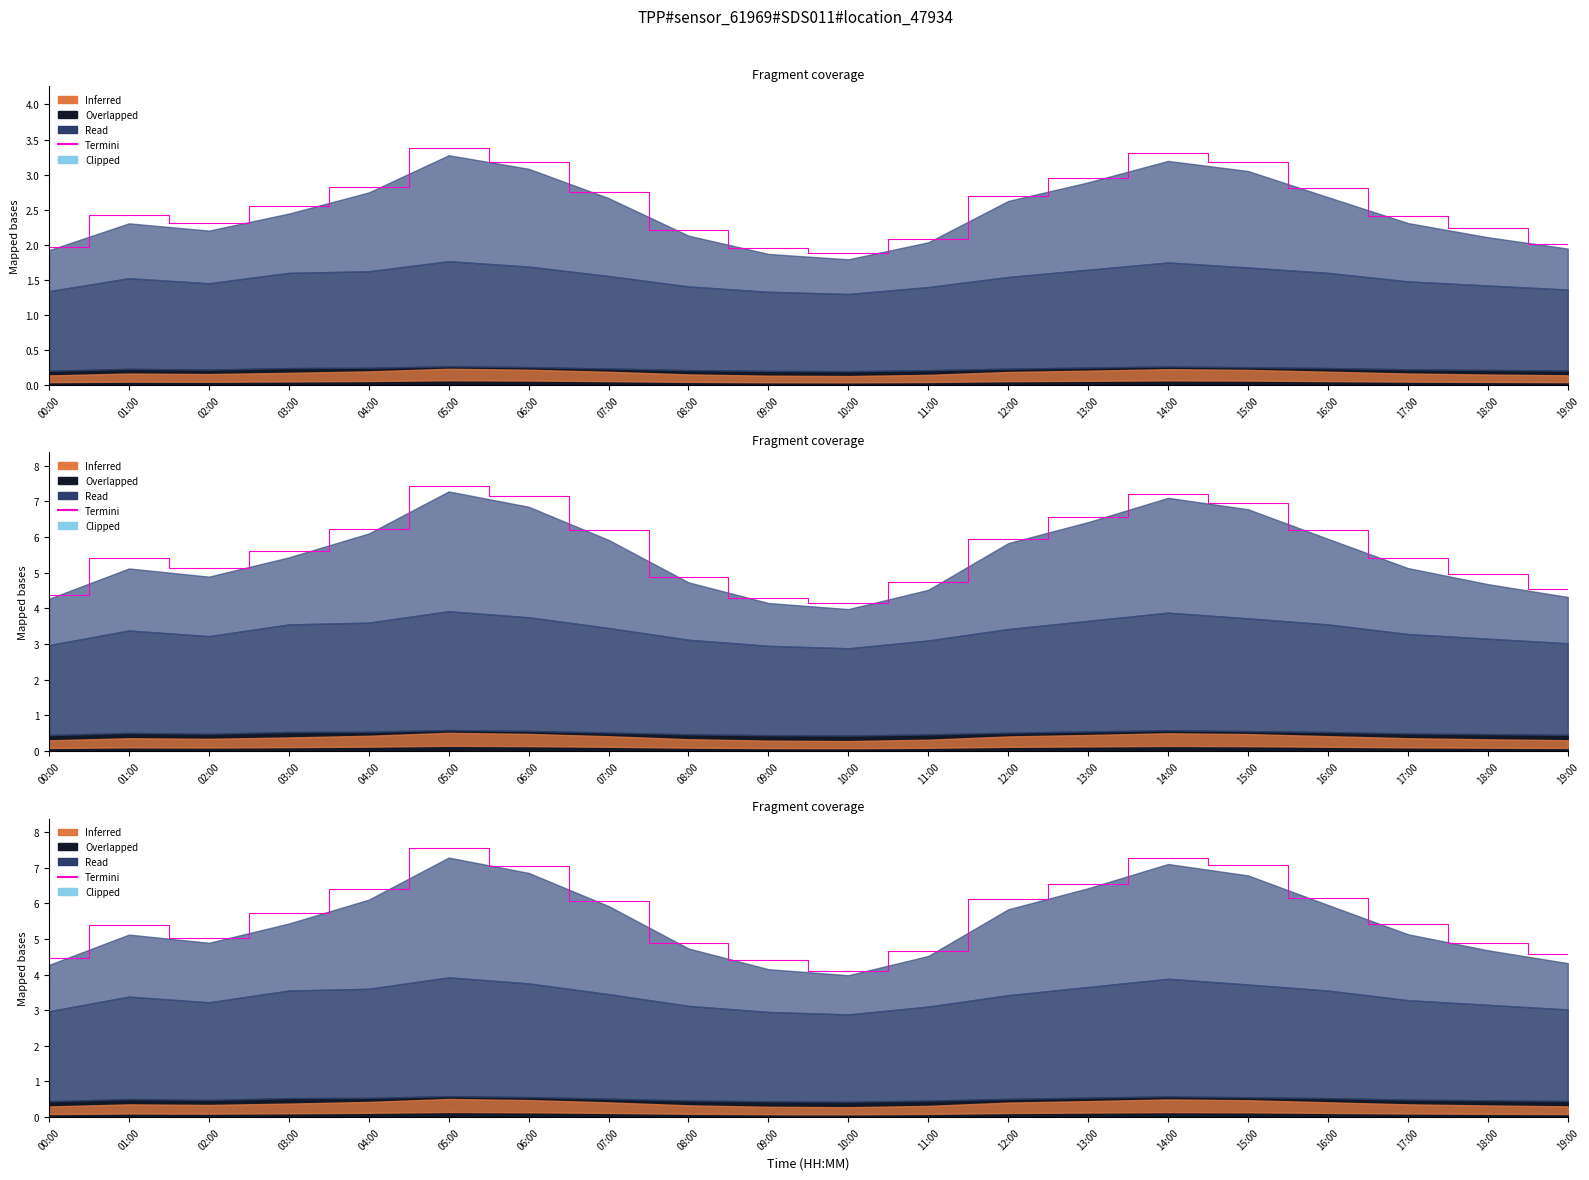

Which label corresponds to the smallest value in the chart?

10:00